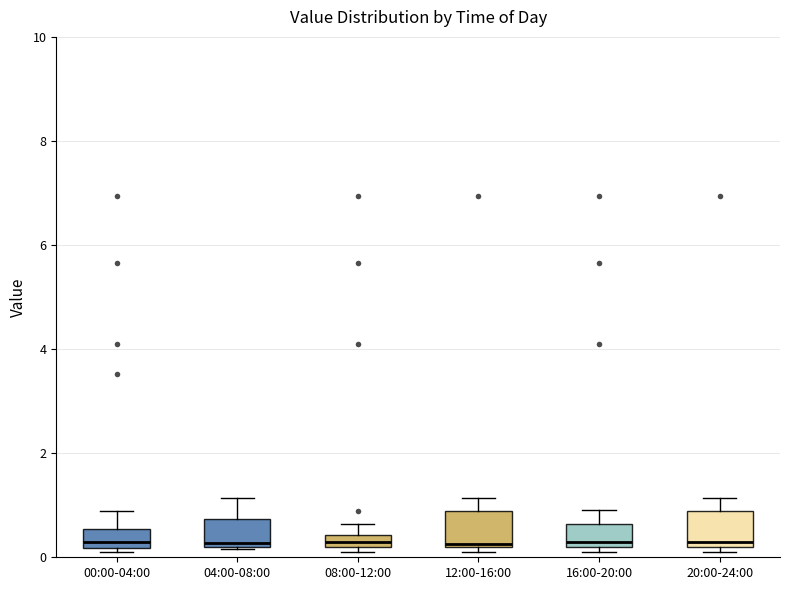

Where is the lower edge of the box for 04:00-08:00 on the y-axis? The values are not printed on the chart, so give them approximately, as read against the axis.

0.2